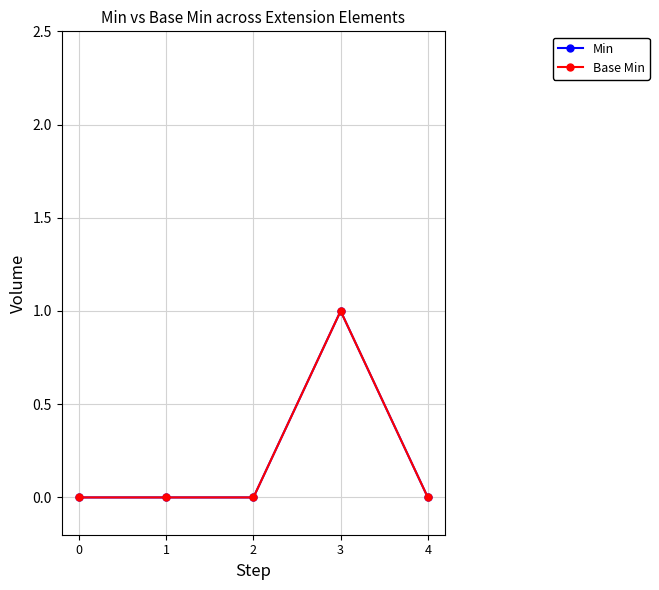

Is this an area chart (filled region under the line)?

No